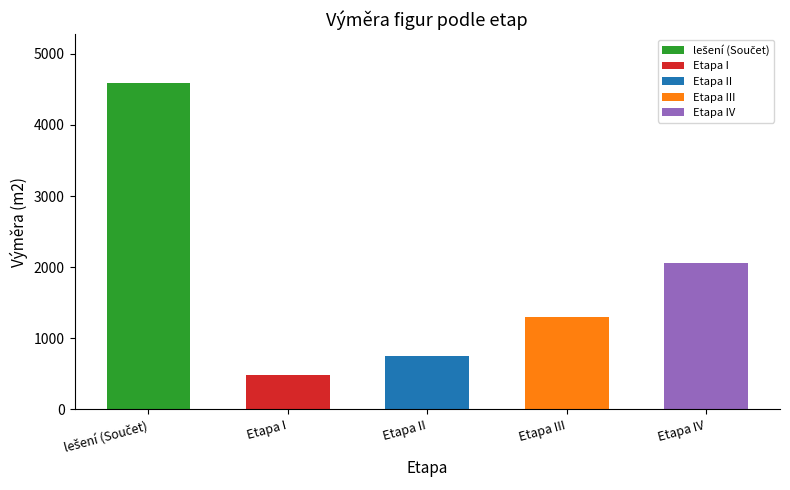

List the labels in order of value, largest first.

lešení (Součet), Etapa IV, Etapa III, Etapa II, Etapa I